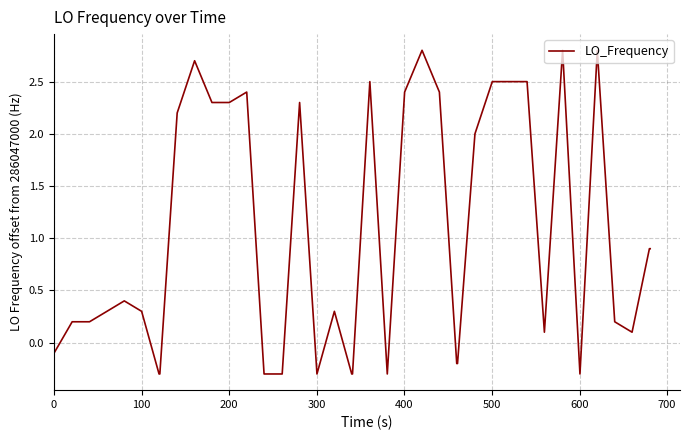

Count the number of categories in the chart.

40